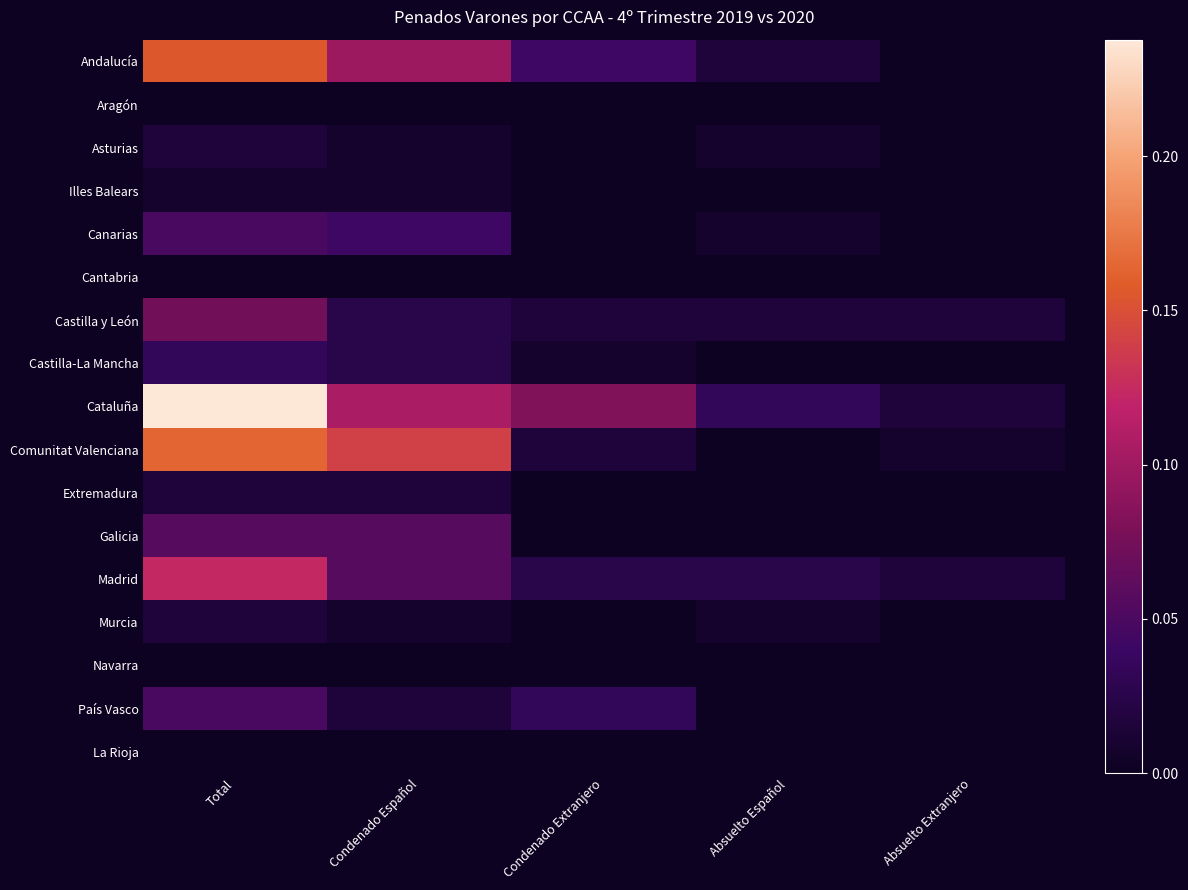

At which category is the sum across all series the highest?

Total